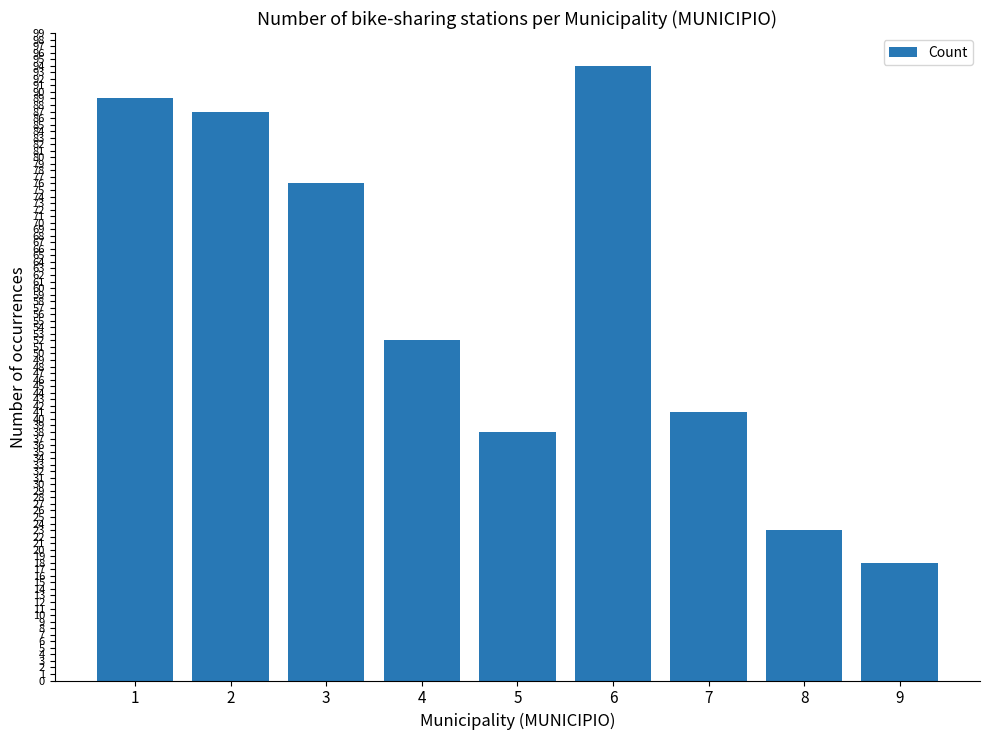

Is it true that the value at 4 is 52?

True